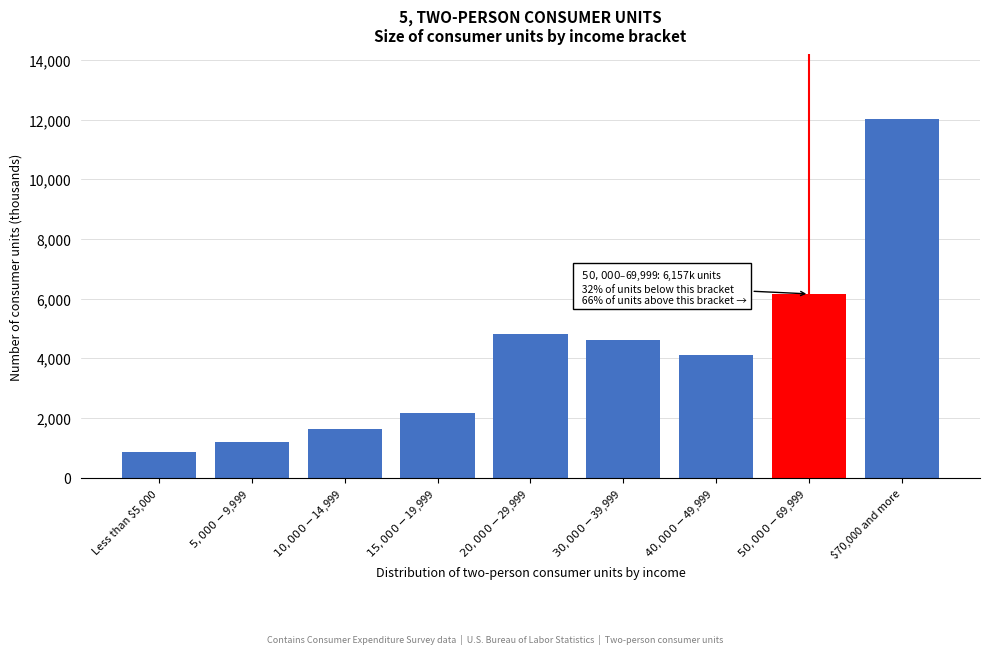

Reading right to left, transcribe all the data shown in this chart.

12019	6157	4121	4625	4824	2166	1629	1179	850